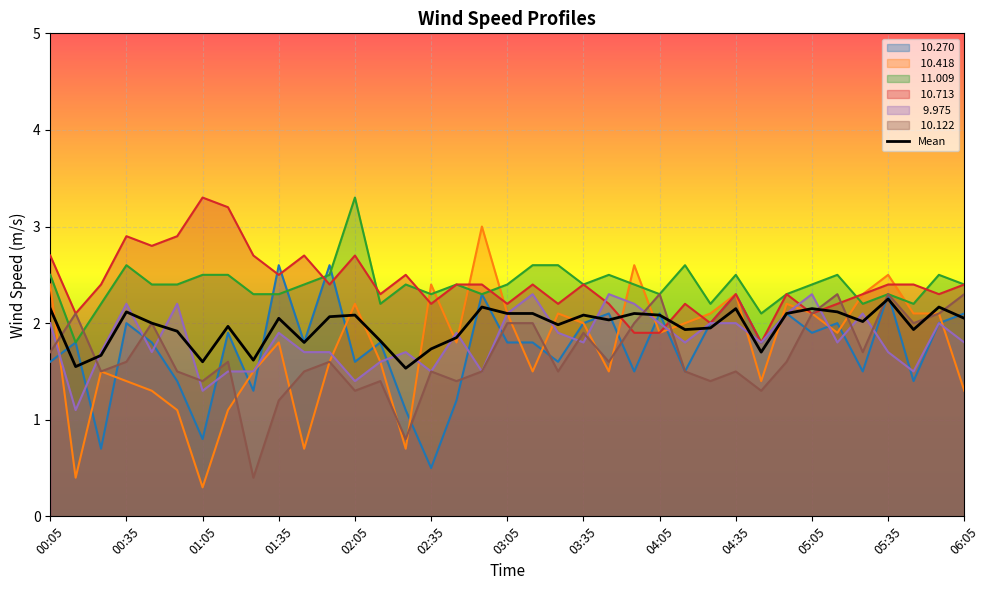

What is the difference between the highest and lowest values at 05:35?

0.8